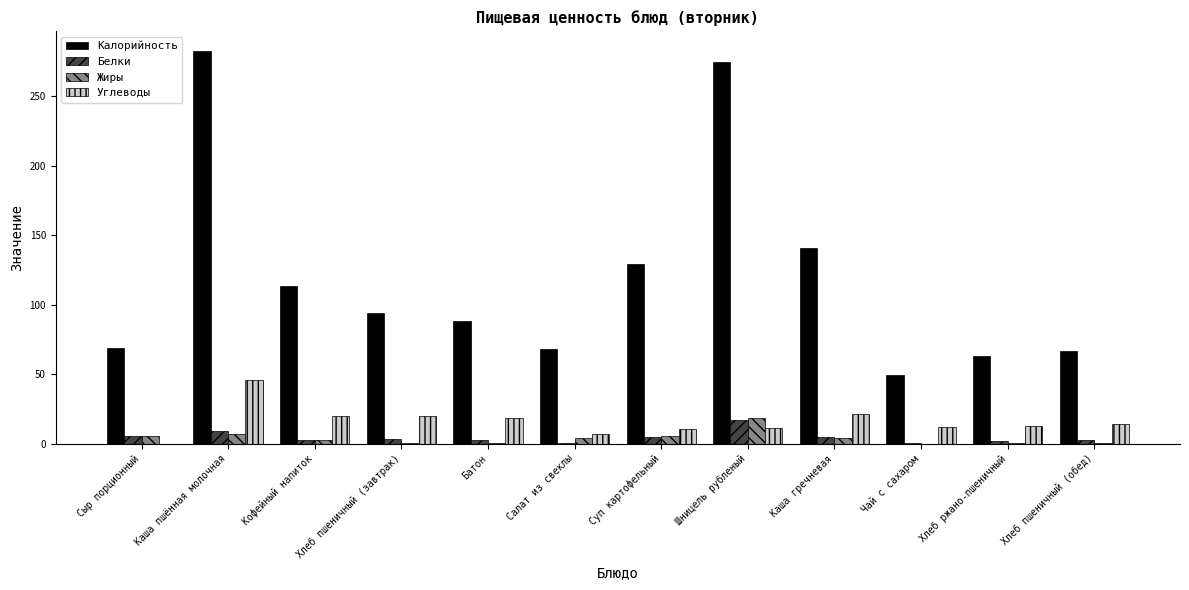

Is the value of Калорийность at Чай с сахаром greater than the value of Жиры at Шницель рубленый?

Yes